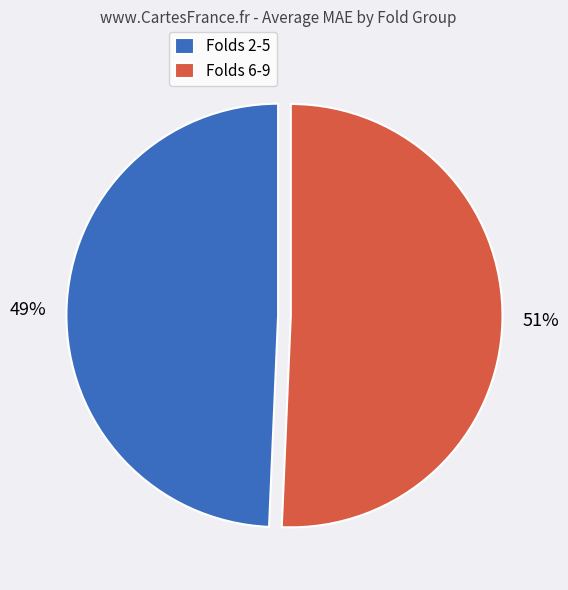

Count the number of slices in the pie.

2